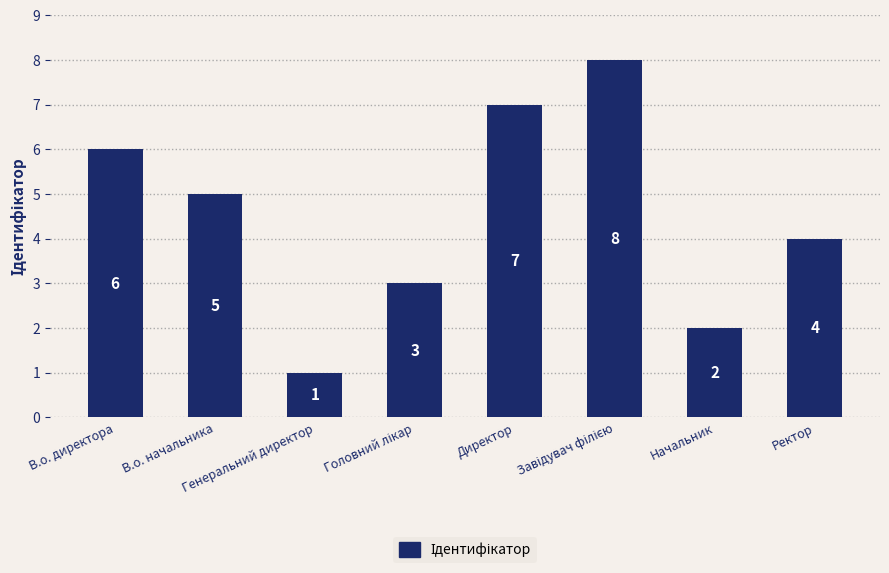

How many data points are less than 5?

4